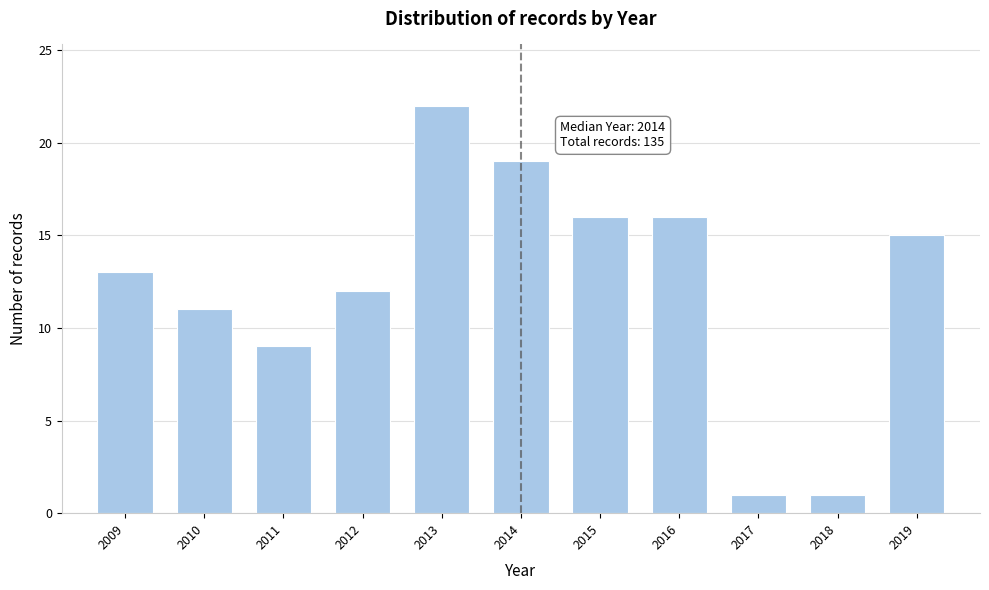

Reading right to left, what are all the values shown in this chart?

15	1	1	16	16	19	22	12	9	11	13